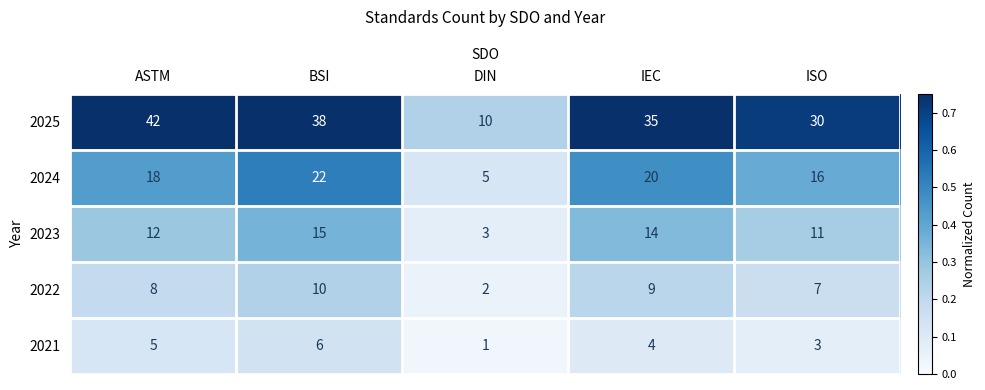

What is the difference between the second highest and minimum values in the 2023 series?

11